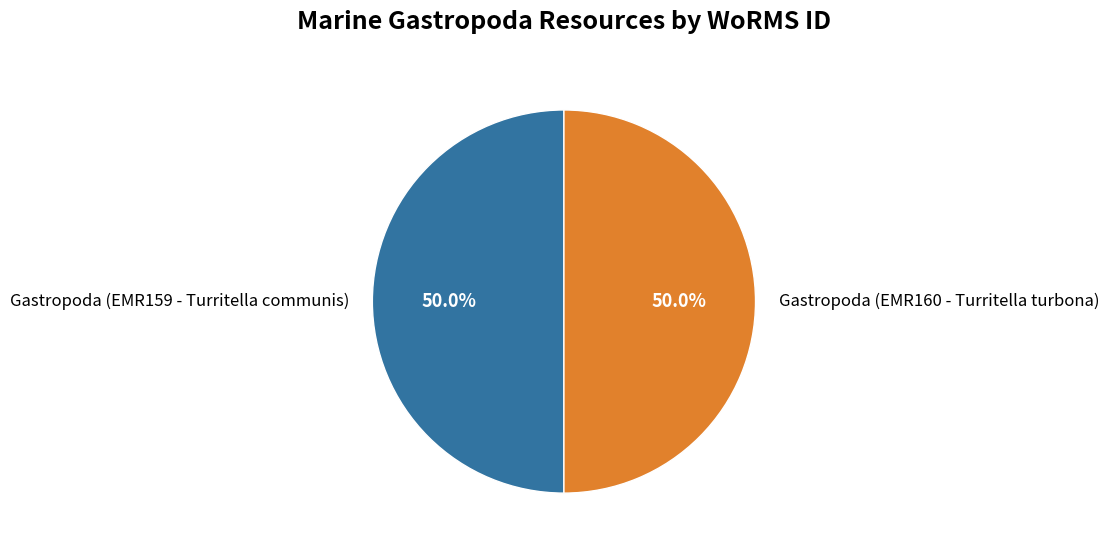

How much of the chart is everything except Gastropoda (EMR160 - Turritella turbona)?

50.0%